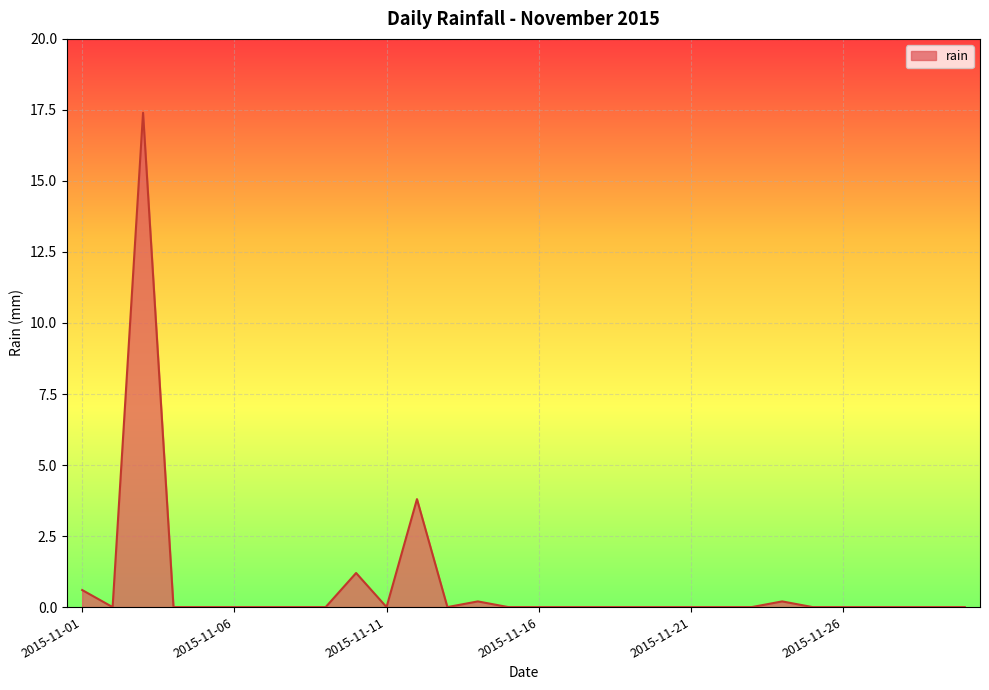

What is the greatest value displayed?

17.4